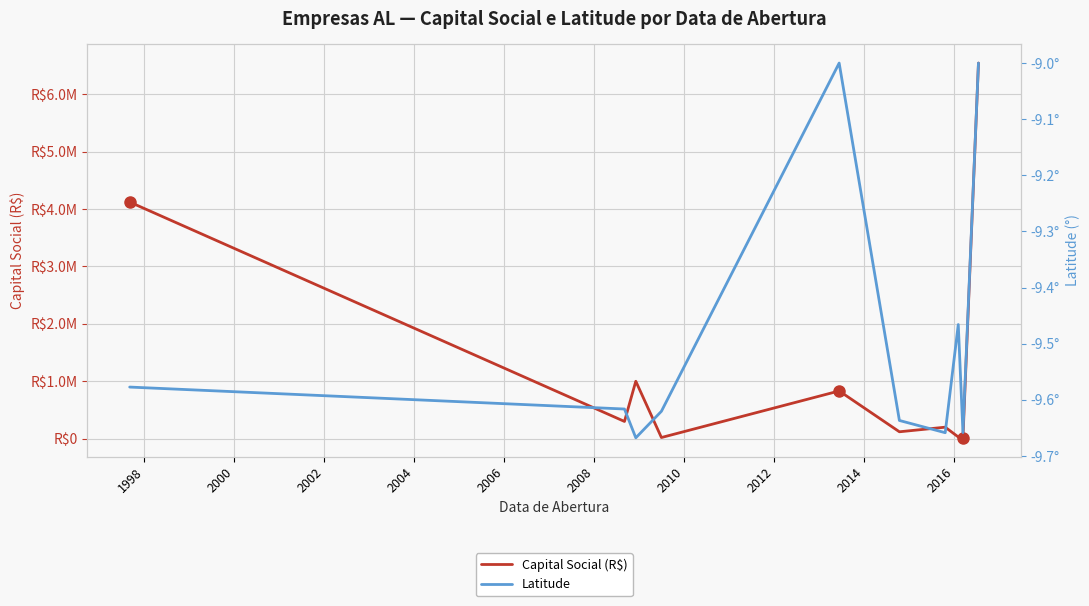

Reading left to right, extract all data points from this chart.

Capital Social (R$): 4120384.0	300000.0	1000000.0	20000.0	831000.0	120000.0	200000.0	30000.0	15000.0	6540000.0
Latitude: -9.6	-9.6	-9.7	-9.6	-9.0	-9.6	-9.7	-9.5	-9.7	-9.0